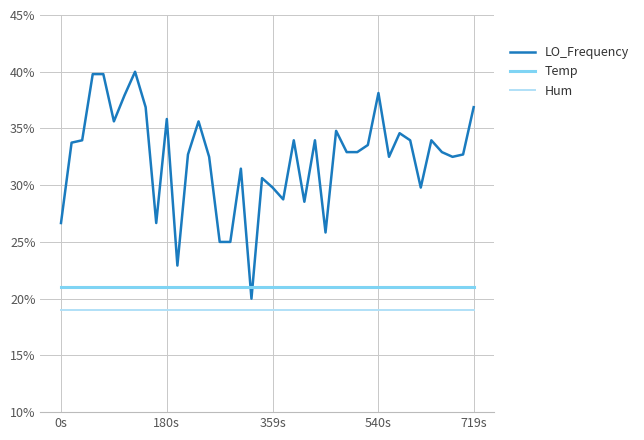

What are all the series names shown in the legend?

LO_Frequency, Temp, Hum